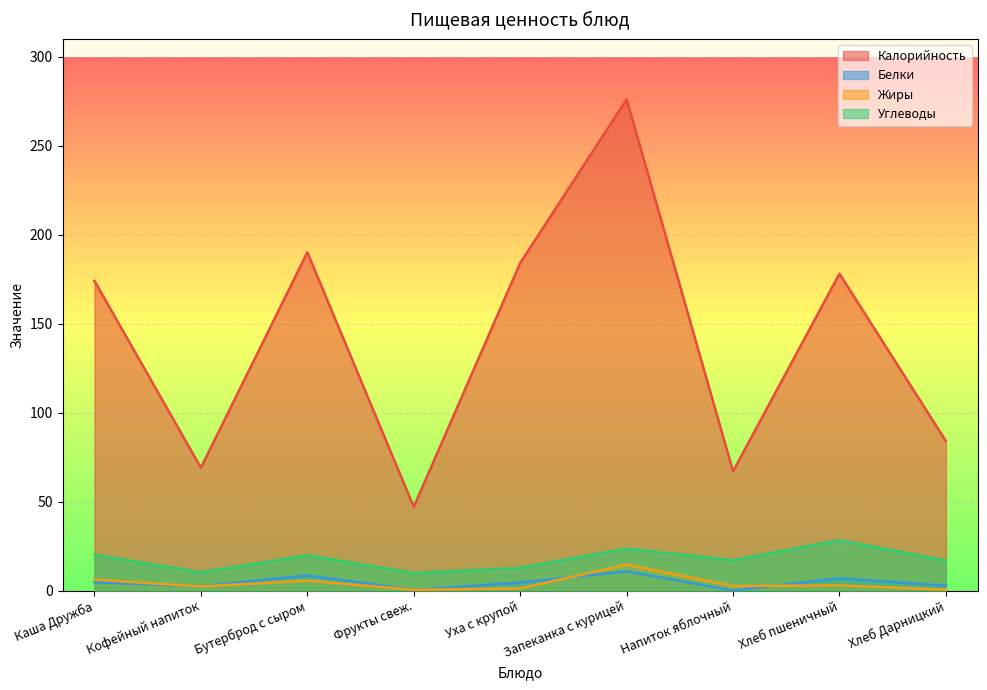

At which category is the sum across all series the highest?

Запеканка с курицей